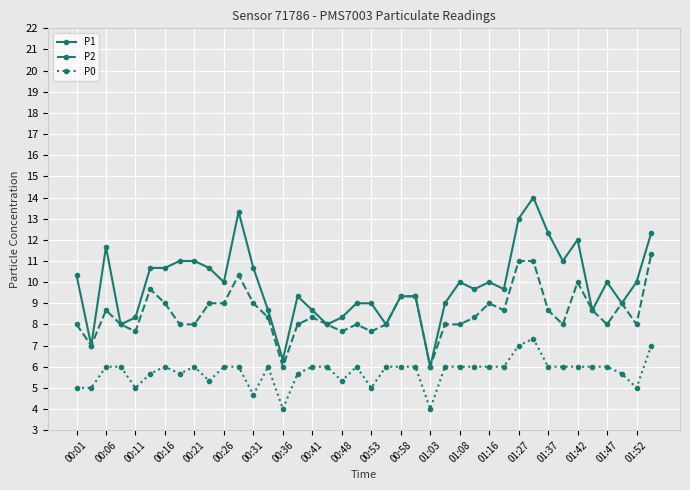

Is this an area chart (filled region under the line)?

No